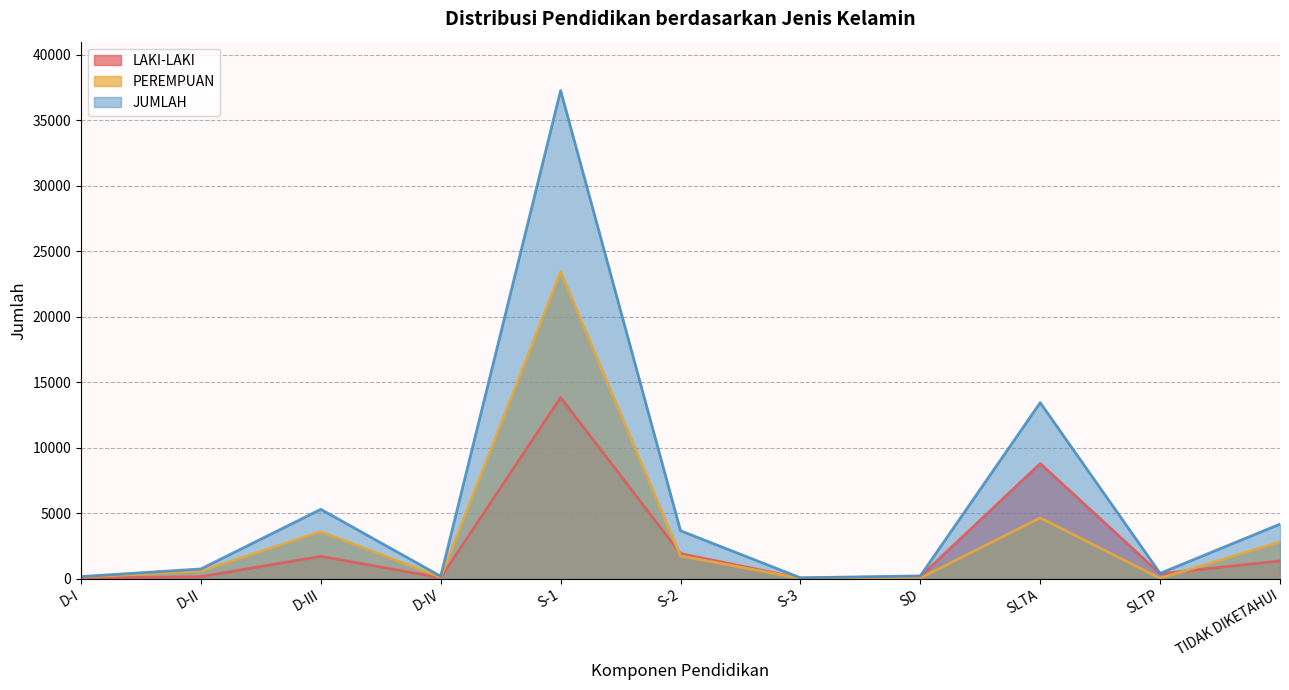

At which category does LAKI-LAKI reach its first local valley?

D-IV